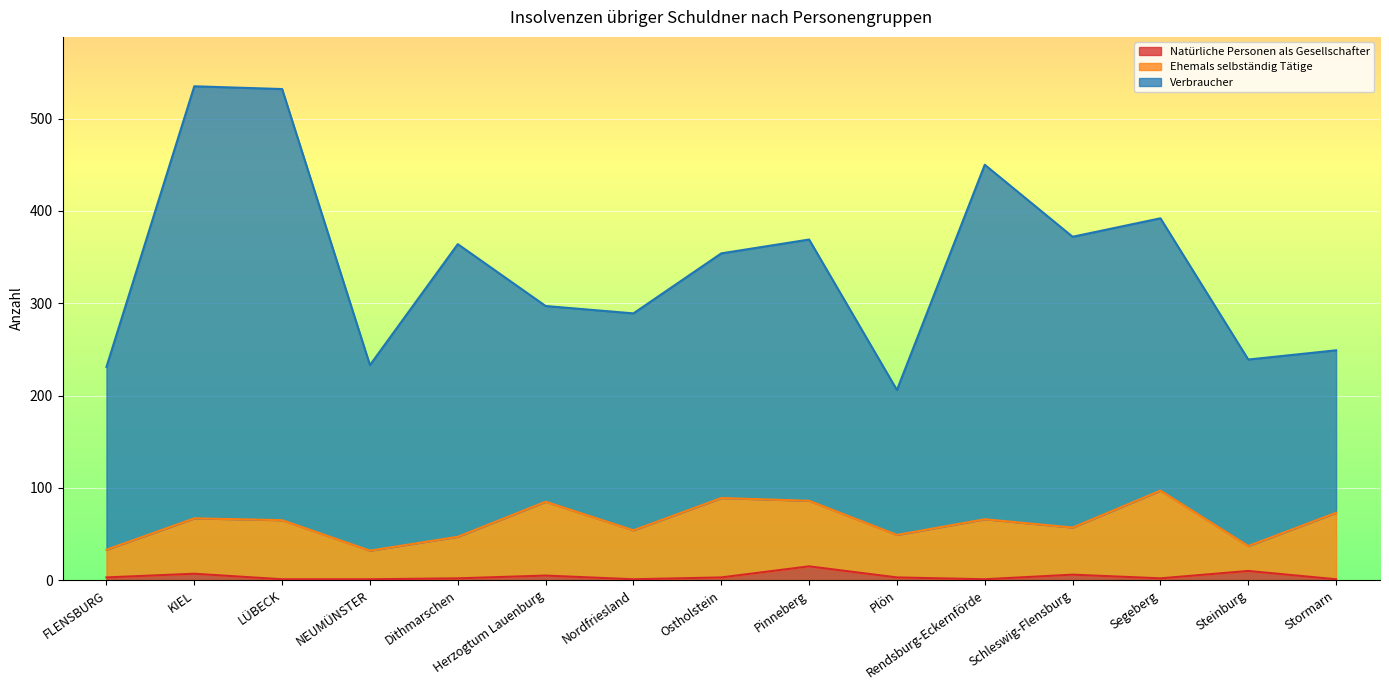

What is the difference between the maximum and minimum values in the Natürliche Personen als Gesellschafter series?

14